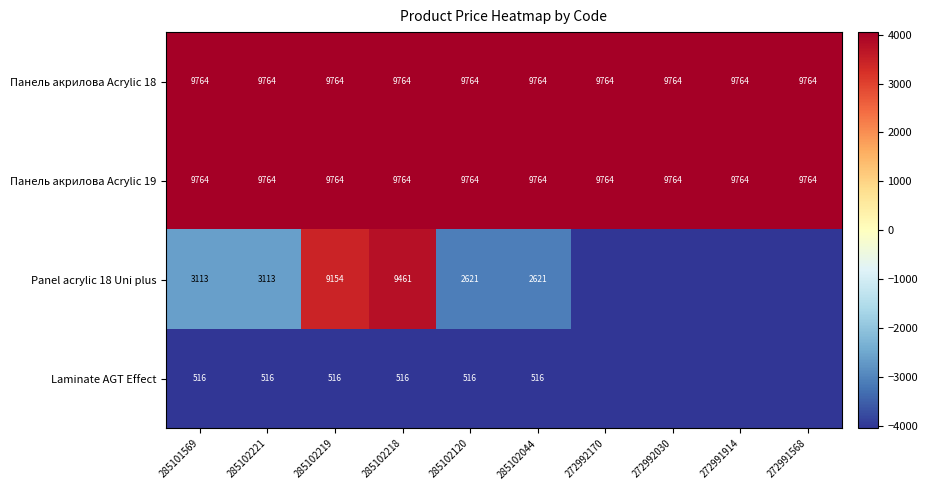

How many series are shown in this chart?

4